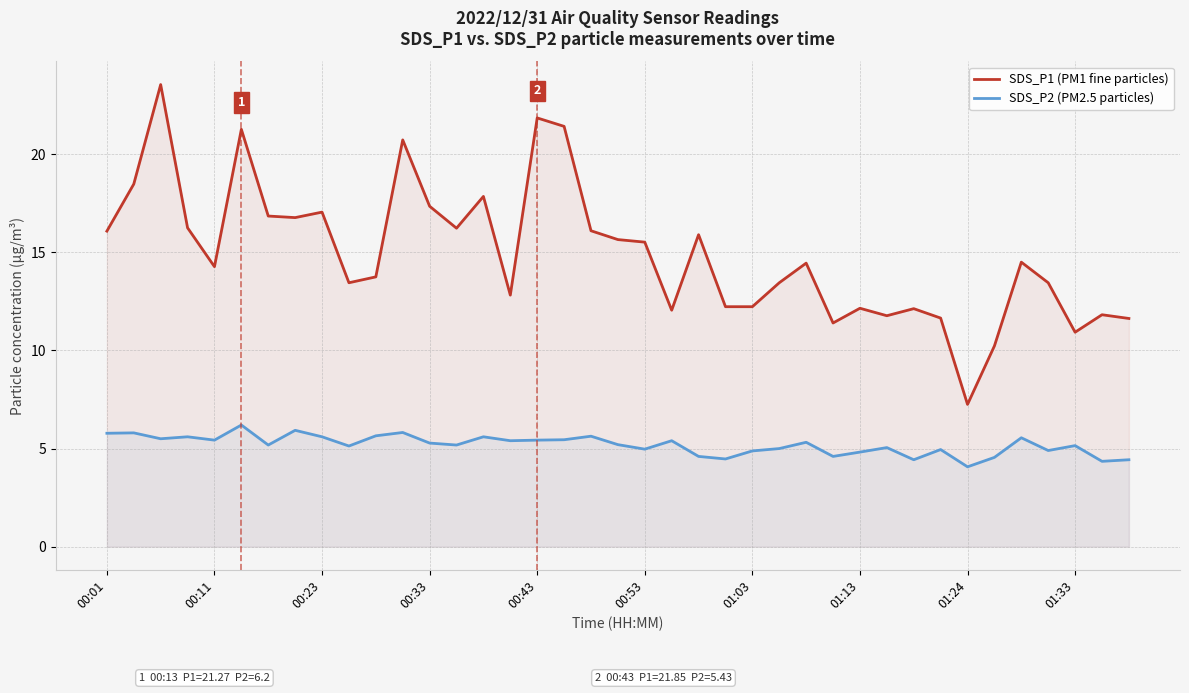

Which series has the largest total across all categories?

SDS_P1 (PM1 fine particles)